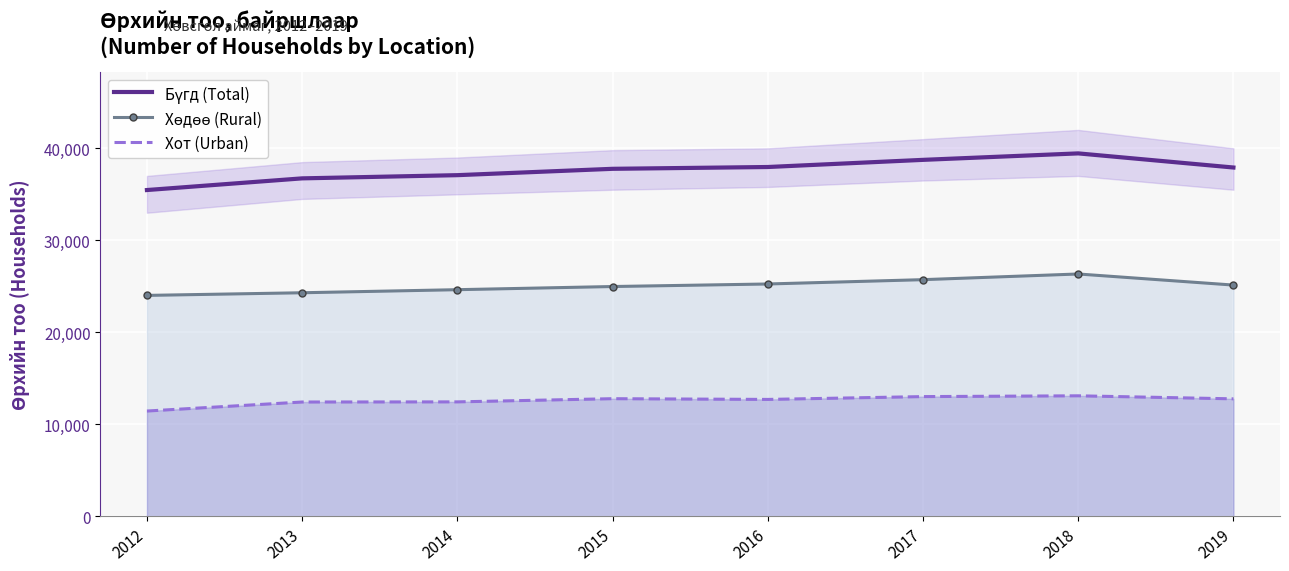

What is the minimum value shown in the chart?

11450